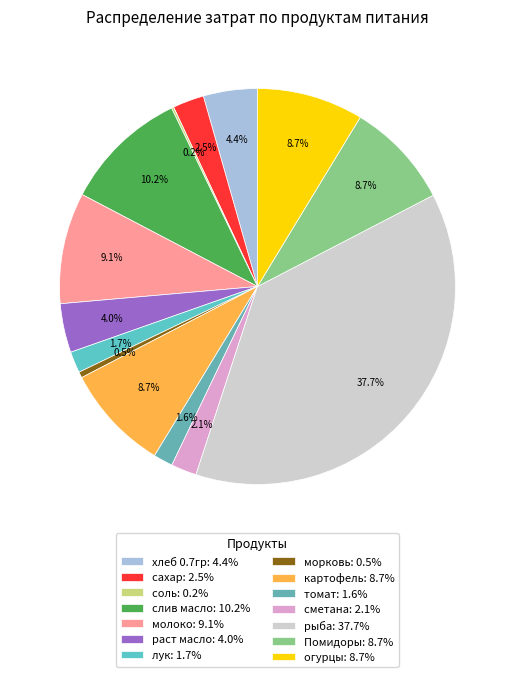

Which slice is the largest?

рыба